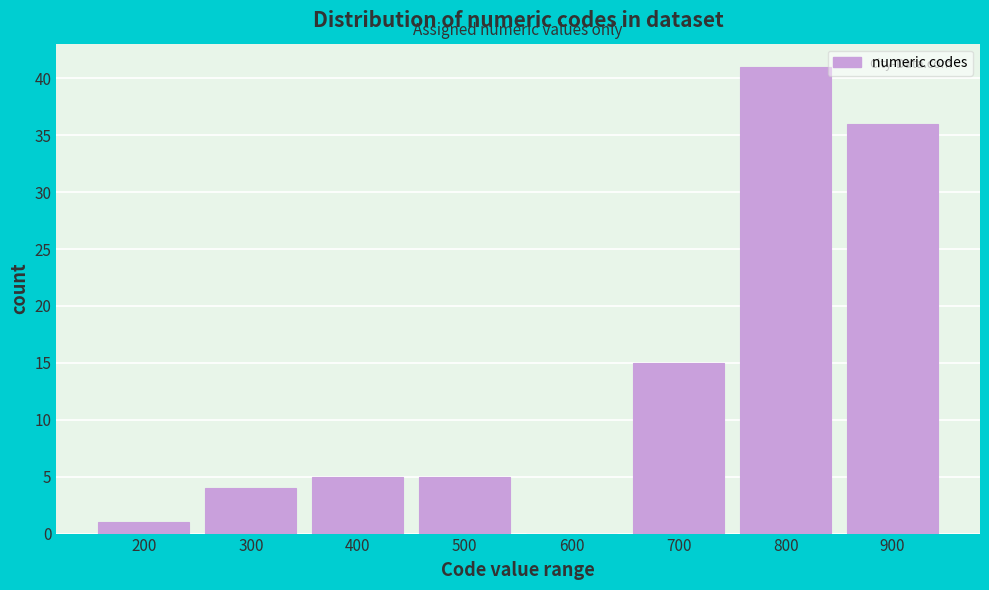

Reading left to right, list all the values displayed in this chart.

200=1	300=4	400=5	500=5	600=0	700=15	800=41	900=36